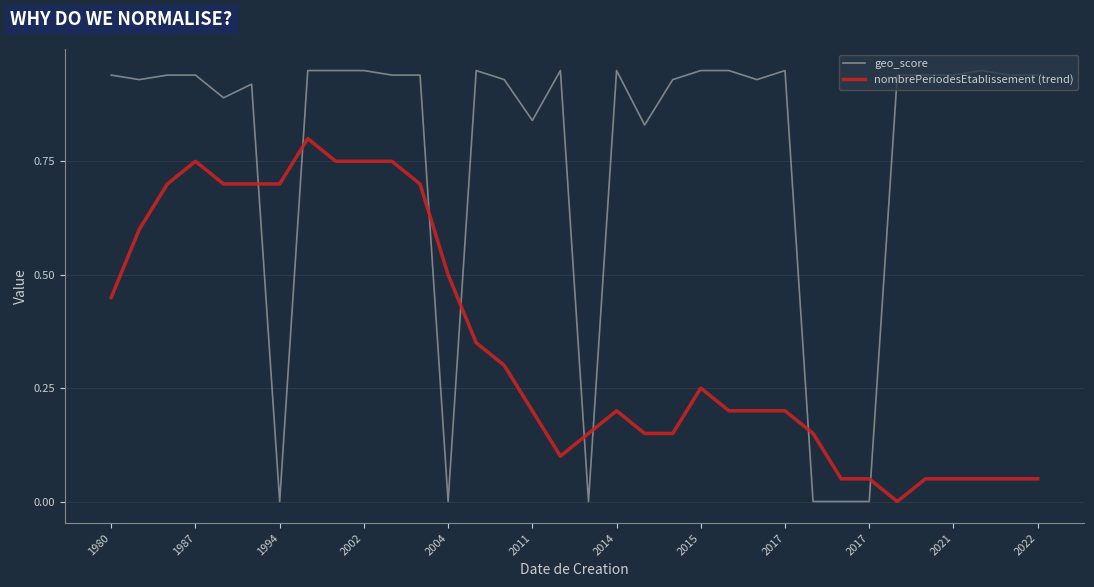

Rank the series by their maximum value, from lowest to highest.

nombrePeriodesEtablissement (trend), geo_score